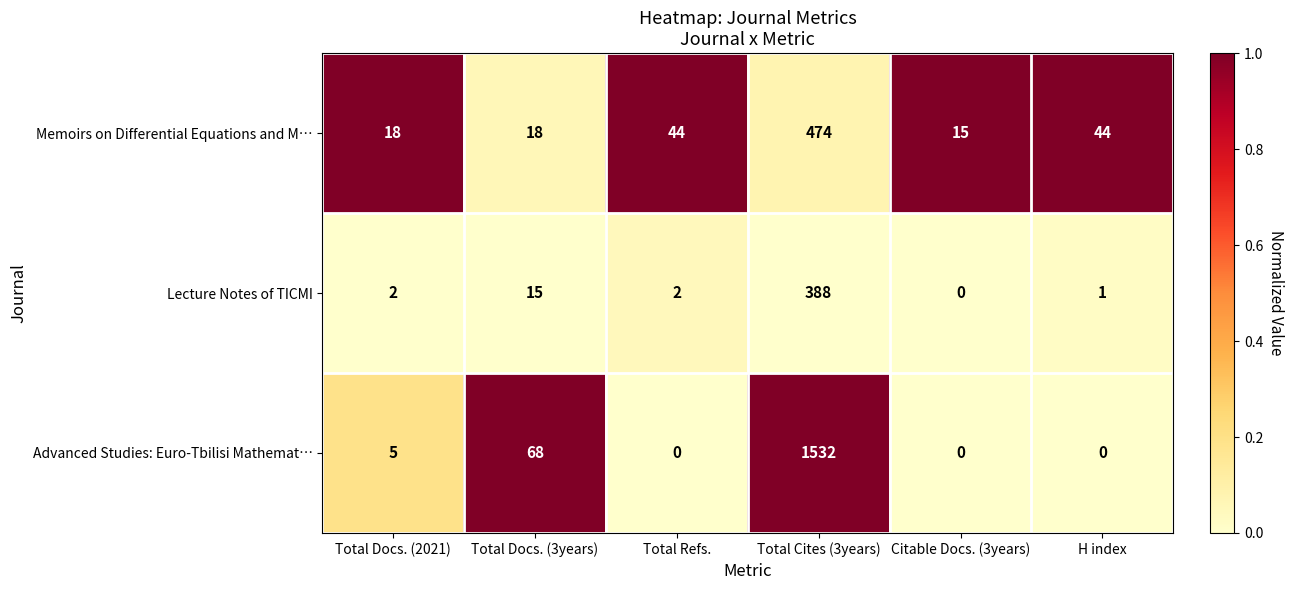

Is it true that Memoirs on Differential Equations and M… equals 12 at Total Docs. (3years)?

False